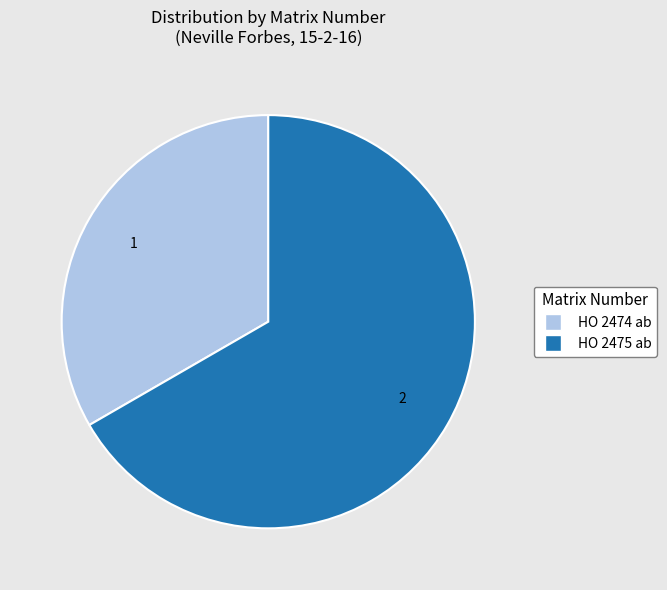

Rank the categories by value from lowest to highest.

HO 2474 ab, HO 2475 ab